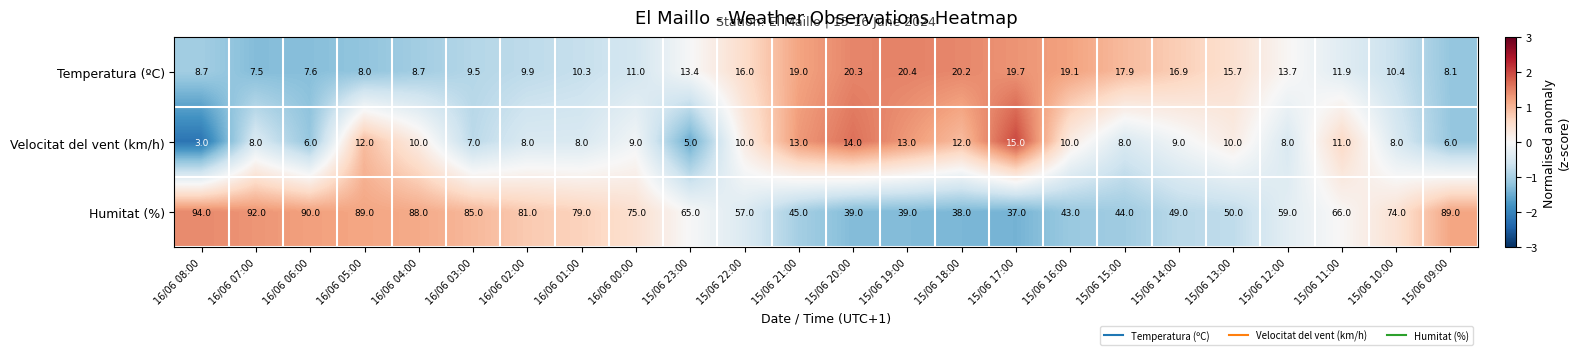

How many values in the Humitat (%) series are below 66?

12